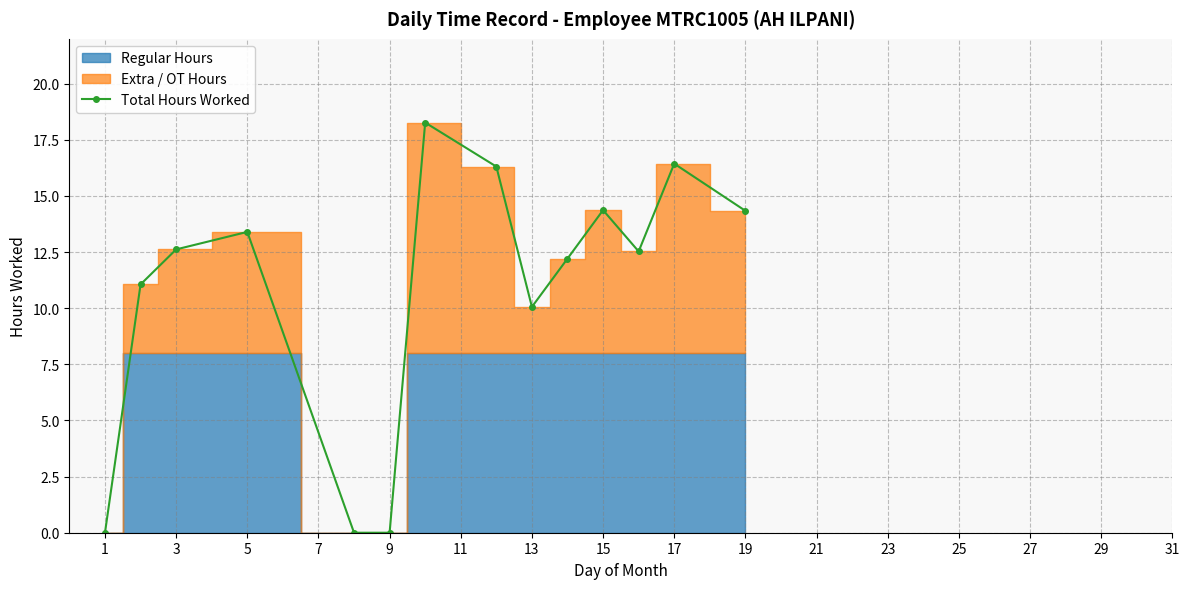

How many values exceed 12?

9